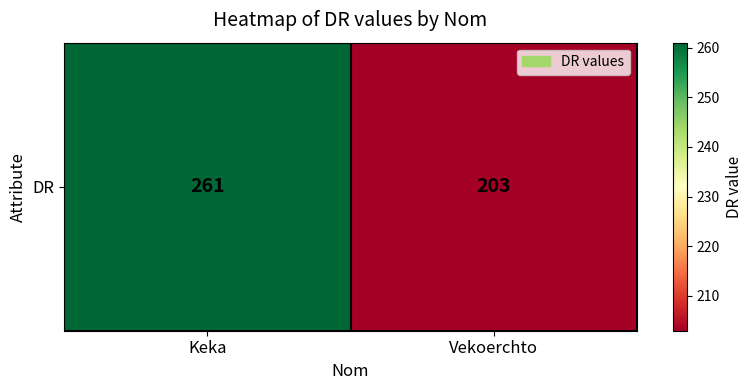

Count the number of categories in the chart.

2